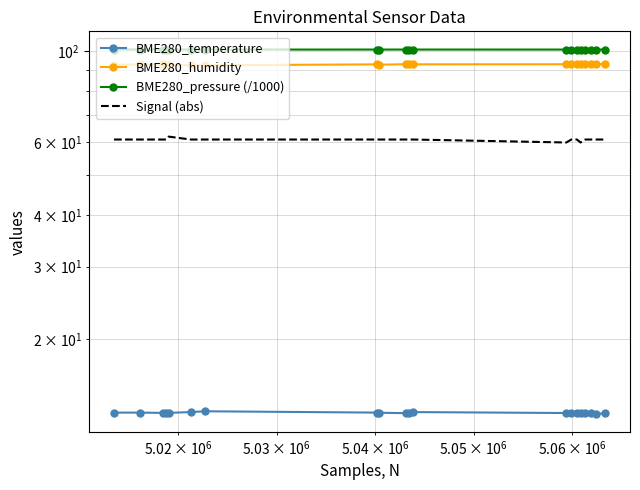

Reading right to left, extract all data points from this chart.

BME280_temperature: 13.2	13.2	13.2	13.3	13.3	13.3	13.2	13.2	13.3	13.2	13.2	13.3	13.3	13.4	13.3	13.3	13.3	13.3	13.3	13.3
BME280_humidity: 92.9	93.1	93.2	93.0	92.8	93.0	92.8	92.9	92.8	92.7	92.9	92.6	92.8	92.3	92.4	92.4	92.7	92.7	92.8	92.5
BME280_pressure (/1000): 100.8	100.8	100.8	100.8	100.8	100.8	100.8	100.8	100.8	100.8	100.8	100.8	100.8	100.8	100.8	100.8	100.8	100.8	100.8	100.8
Signal (abs): 61.0	61.0	61.0	61.0	60.0	61.0	61.0	60.0	61.0	61.0	61.0	61.0	61.0	61.0	61.0	62.0	61.0	61.0	61.0	61.0